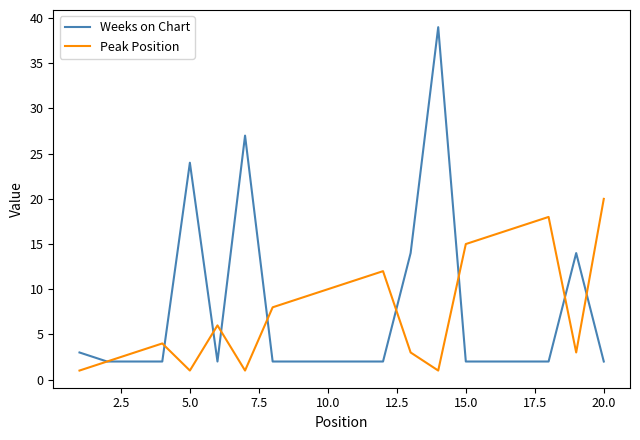

Reading left to right, list all the values displayed in this chart.

Weeks on Chart: 3	2	2	2	24	2	27	2	2	2	2	2	14	39	2	2	2	2	14	2
Peak Position: 1	2	3	4	1	6	1	8	9	10	11	12	3	1	15	16	17	18	3	20